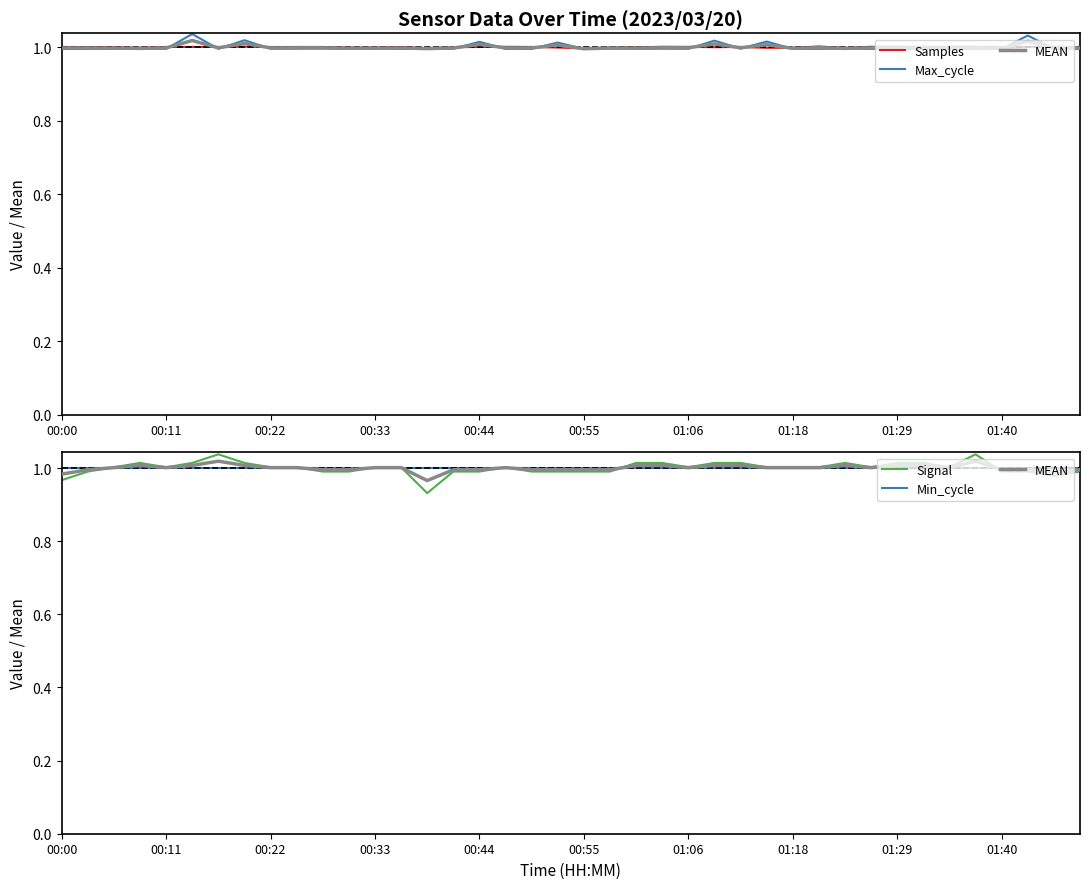

True or false: Max_cycle has more than 0 interior local peaks.

True